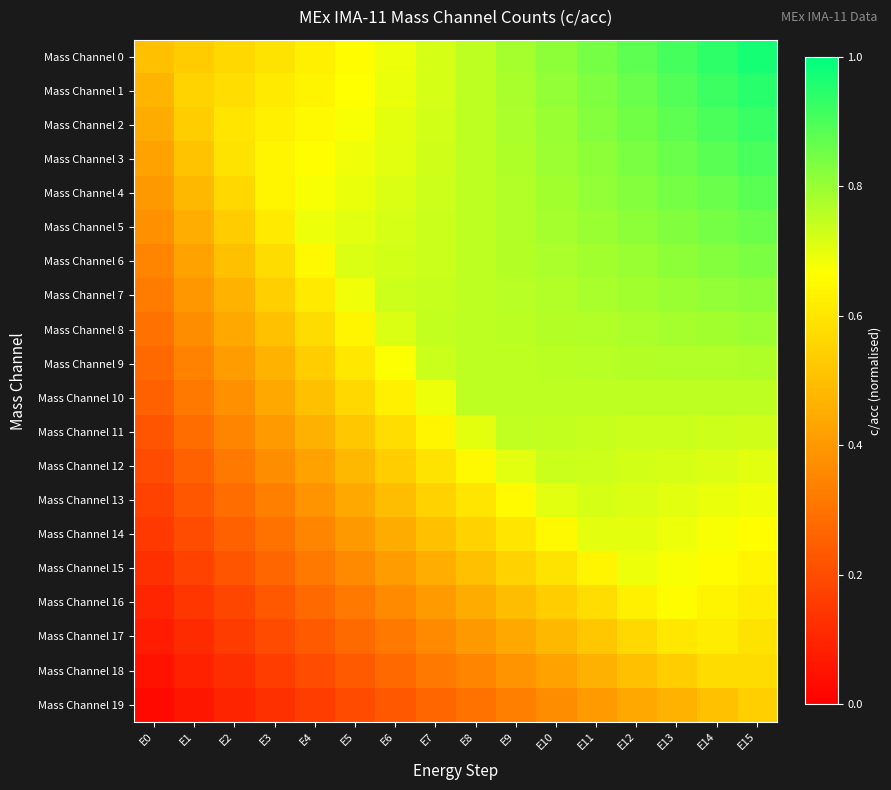

List the series in order of their peak value, highest first.

Mass Channel 0, Mass Channel 1, Mass Channel 2, Mass Channel 3, Mass Channel 4, Mass Channel 5, Mass Channel 6, Mass Channel 7, Mass Channel 8, Mass Channel 9, Mass Channel 10, Mass Channel 11, Mass Channel 12, Mass Channel 13, Mass Channel 14, Mass Channel 15, Mass Channel 16, Mass Channel 17, Mass Channel 18, Mass Channel 19